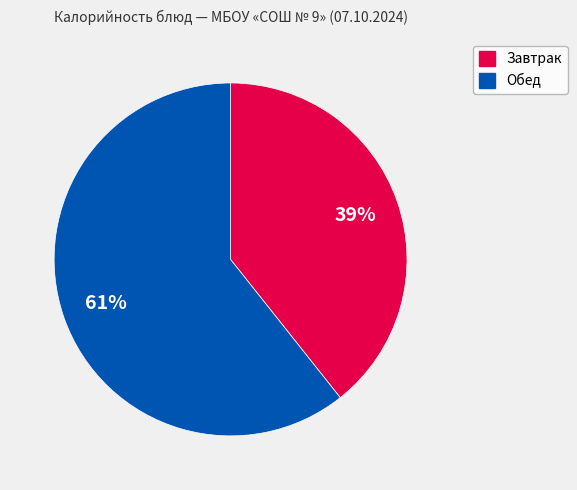

To the nearest percent, what is the average slice percentage?

50%